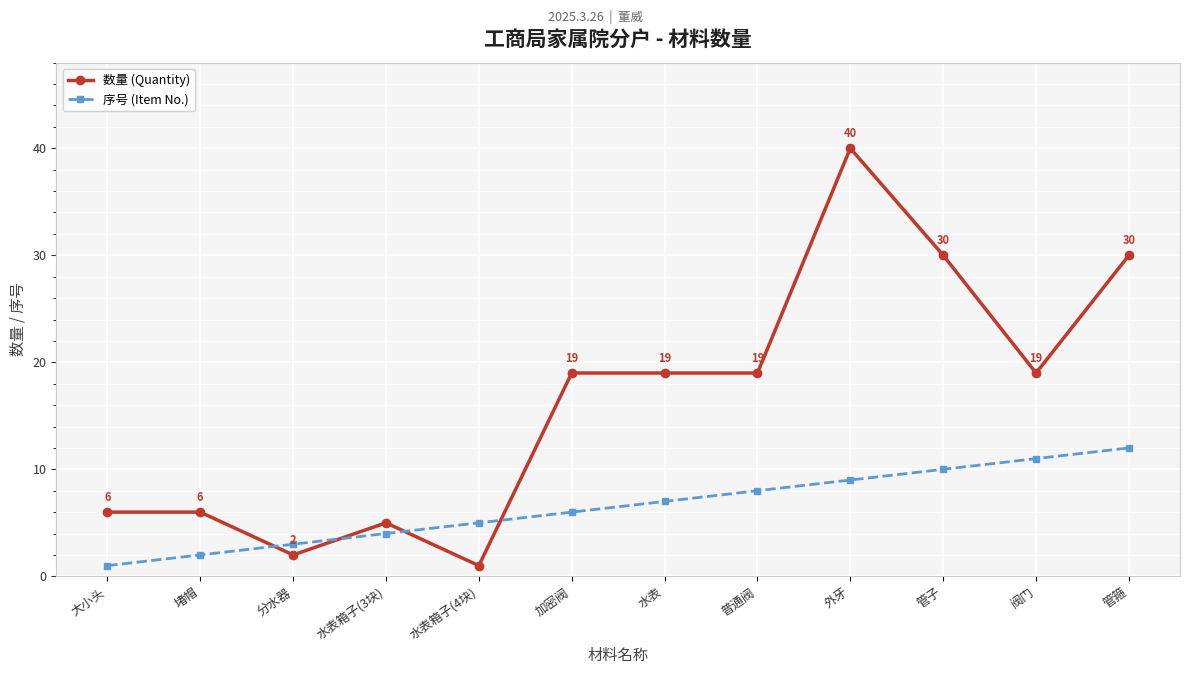

Is it true that 序号 (Item No.) equals 8 at 普通阀?

True